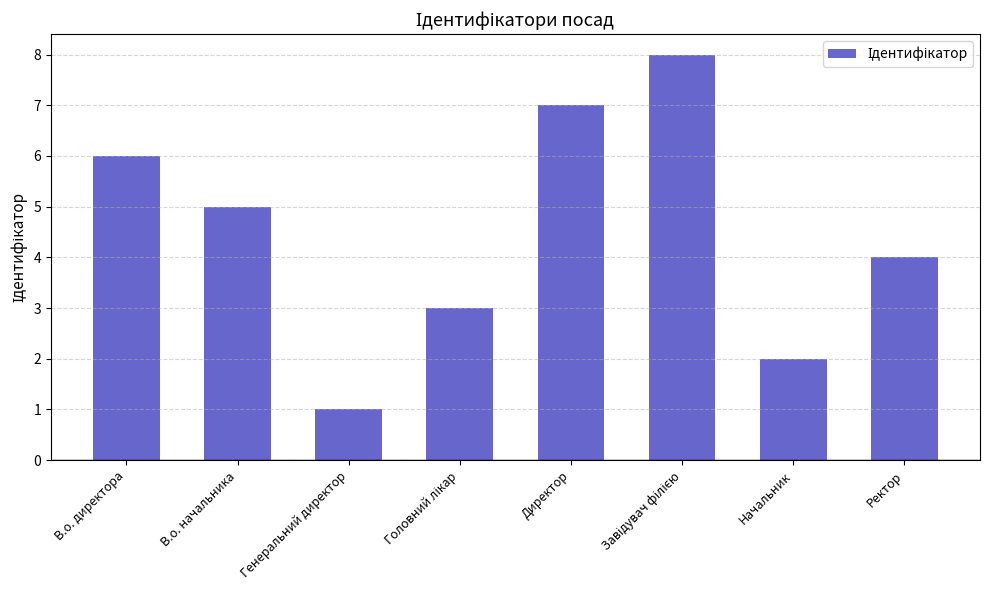

Count the number of categories in the chart.

8